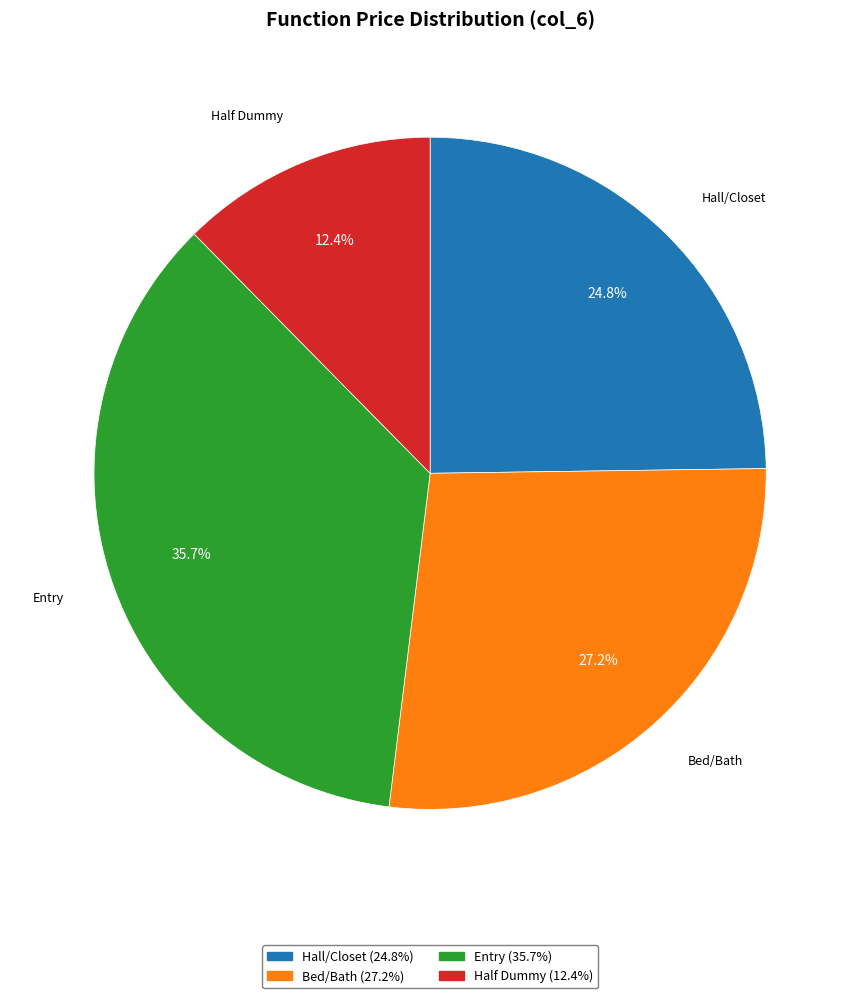

Which slice is the largest?

Entry